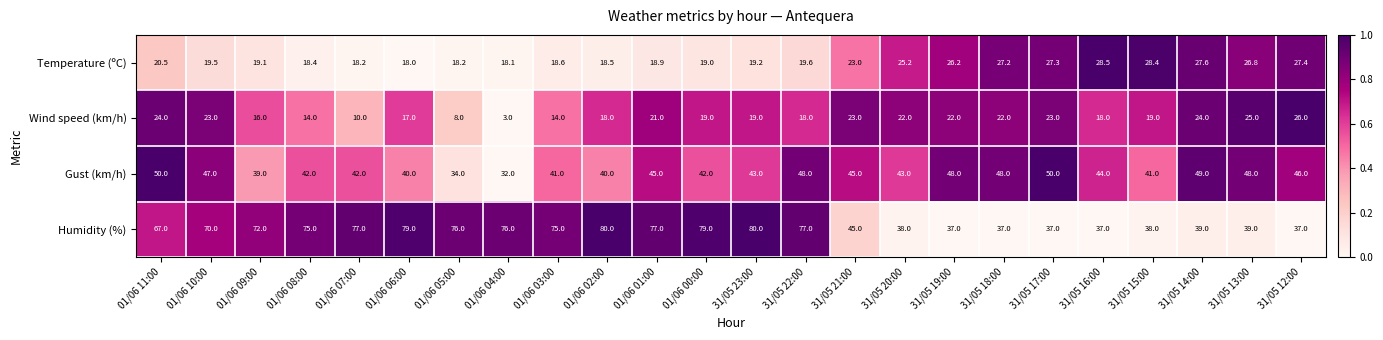

What is the average value of the Wind speed (km/h) series?

18.7